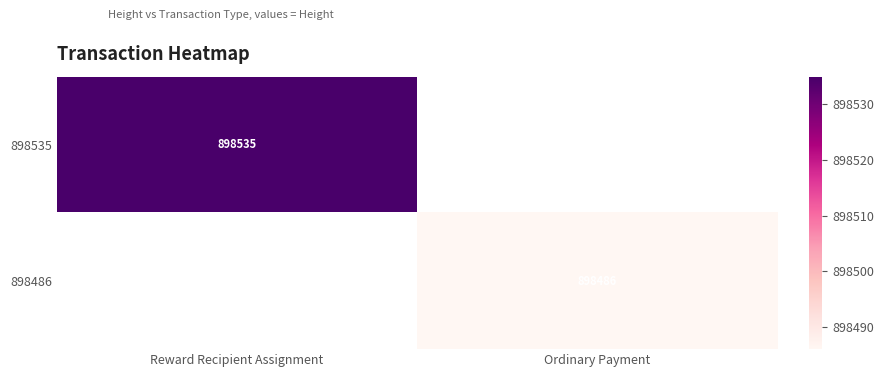

Rank the series at Ordinary Payment from lowest to highest value.

898535, 898486